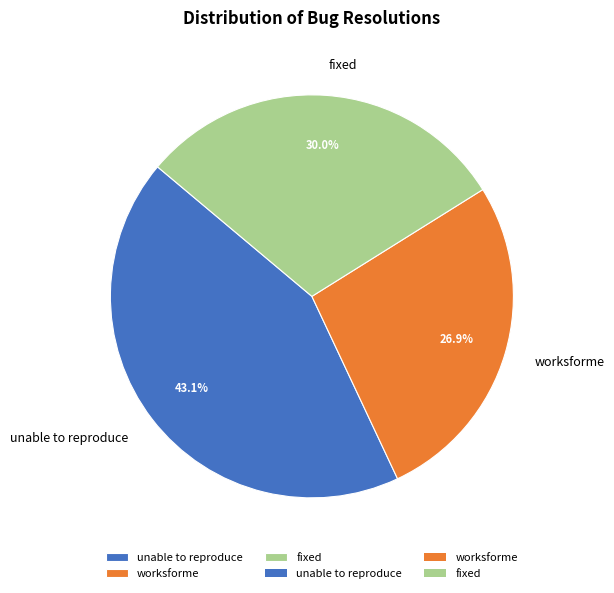

Count the number of slices in the pie.

3